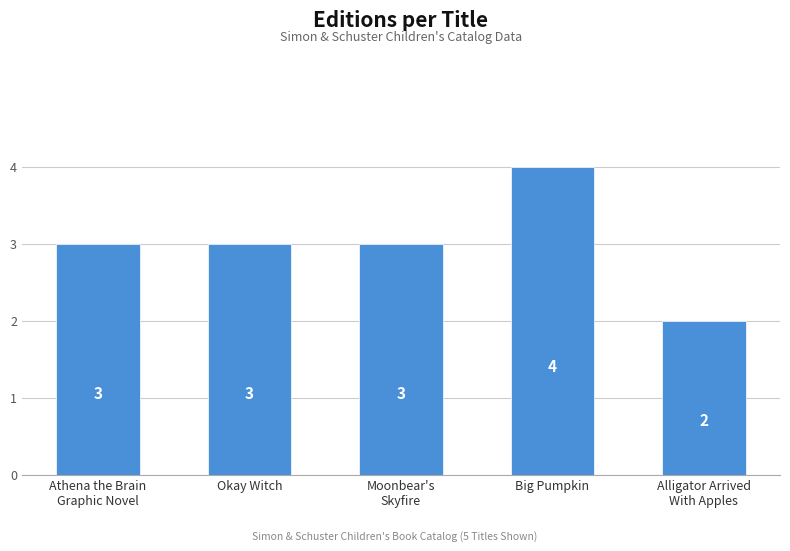

Count the values in the range 3 to 4.

4